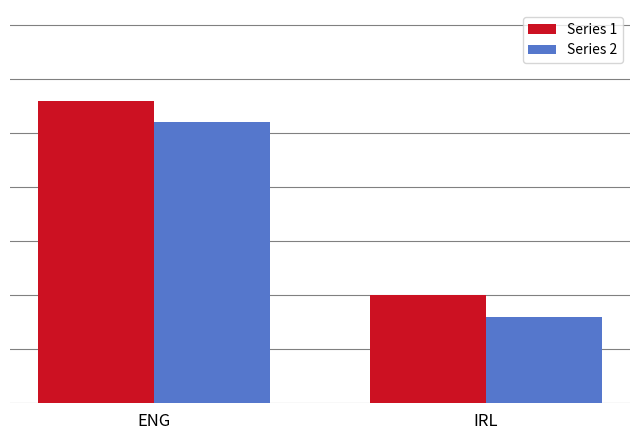

What are all the series names shown in the legend?

Series 1, Series 2